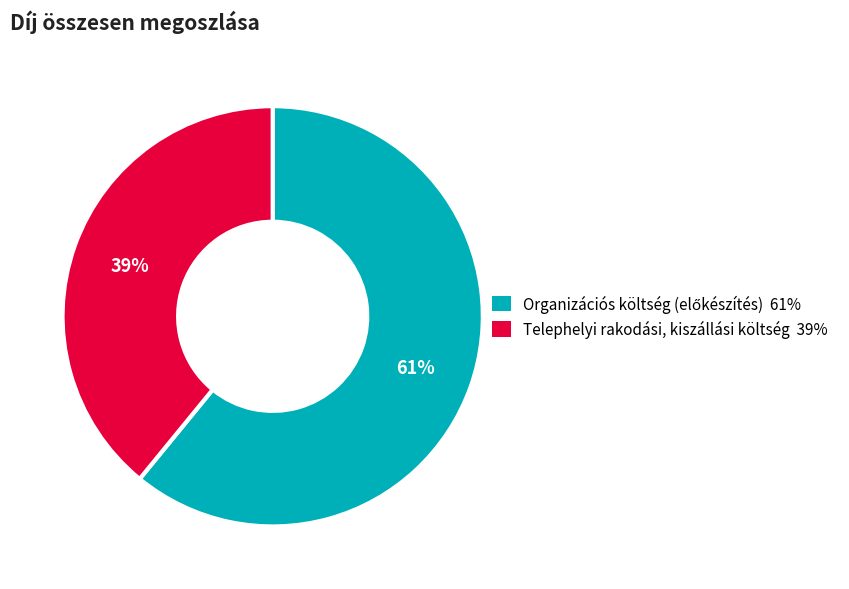

To the nearest percent, what is the difference between the largest and smallest slice percentages?

22%